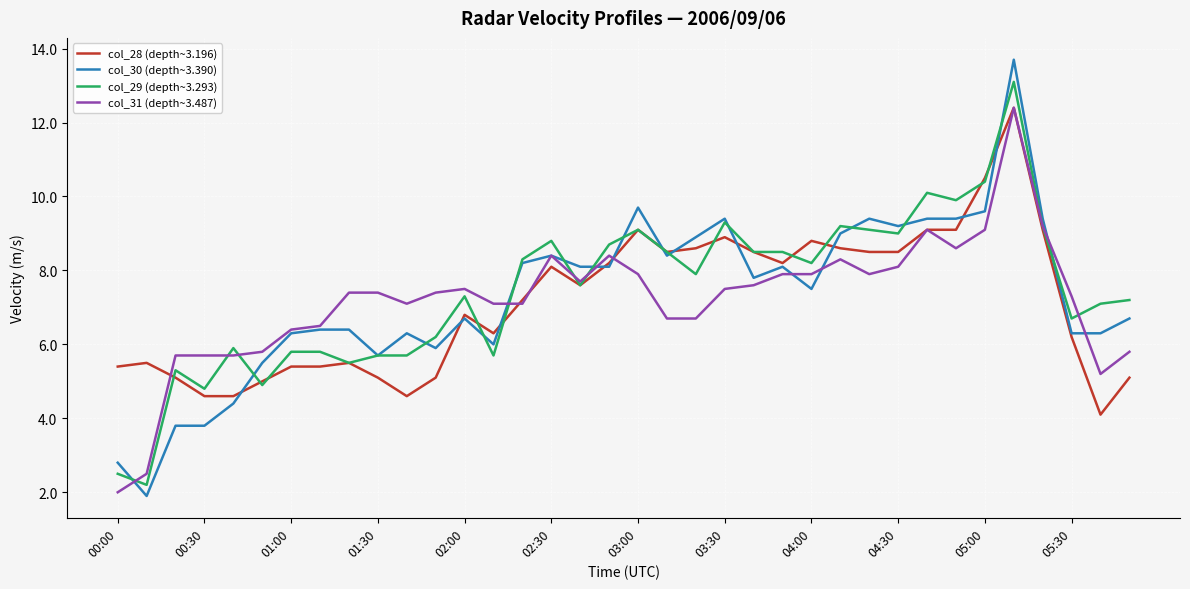

Which series has the widest spread of values?

col_30 (depth~3.390)